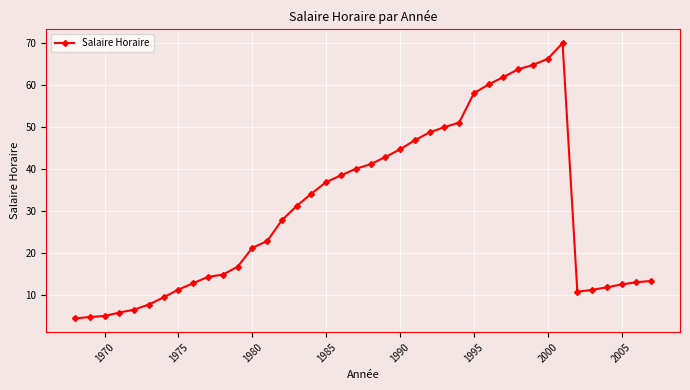

What is the minimum value shown in the chart?

4.4